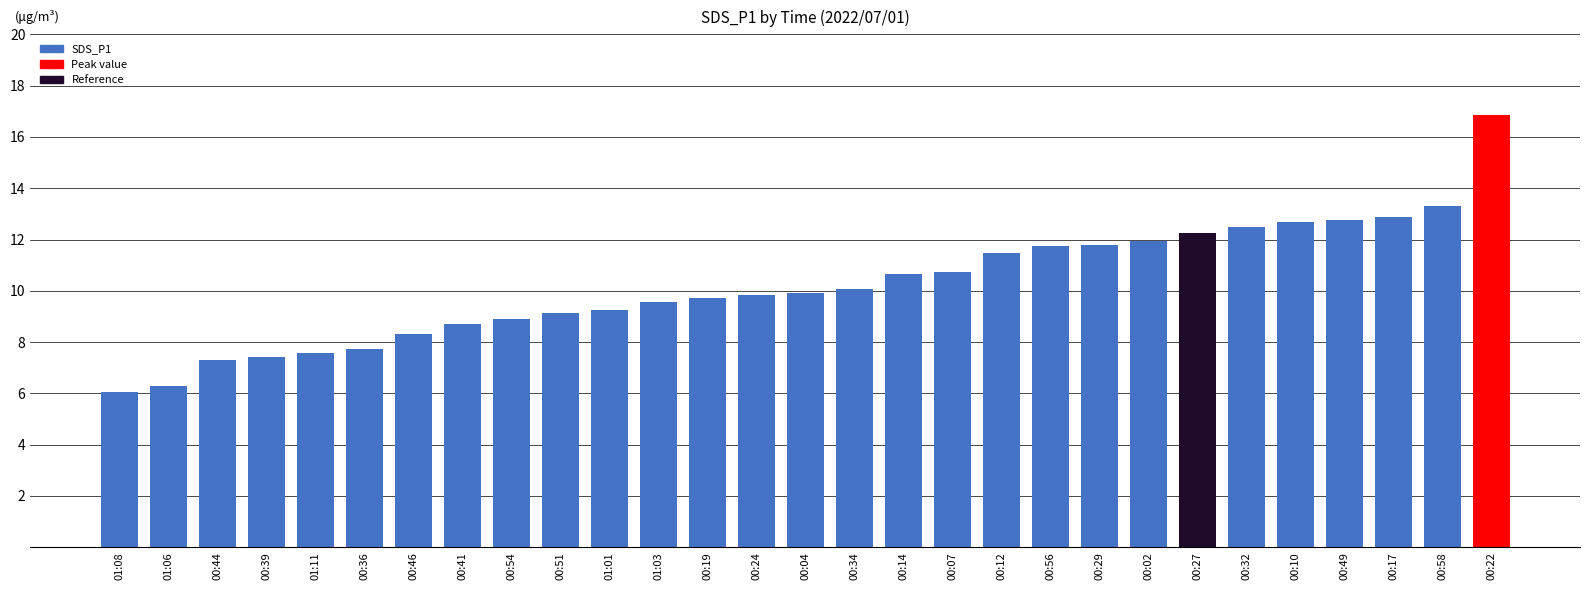

Are the bars horizontal?

No